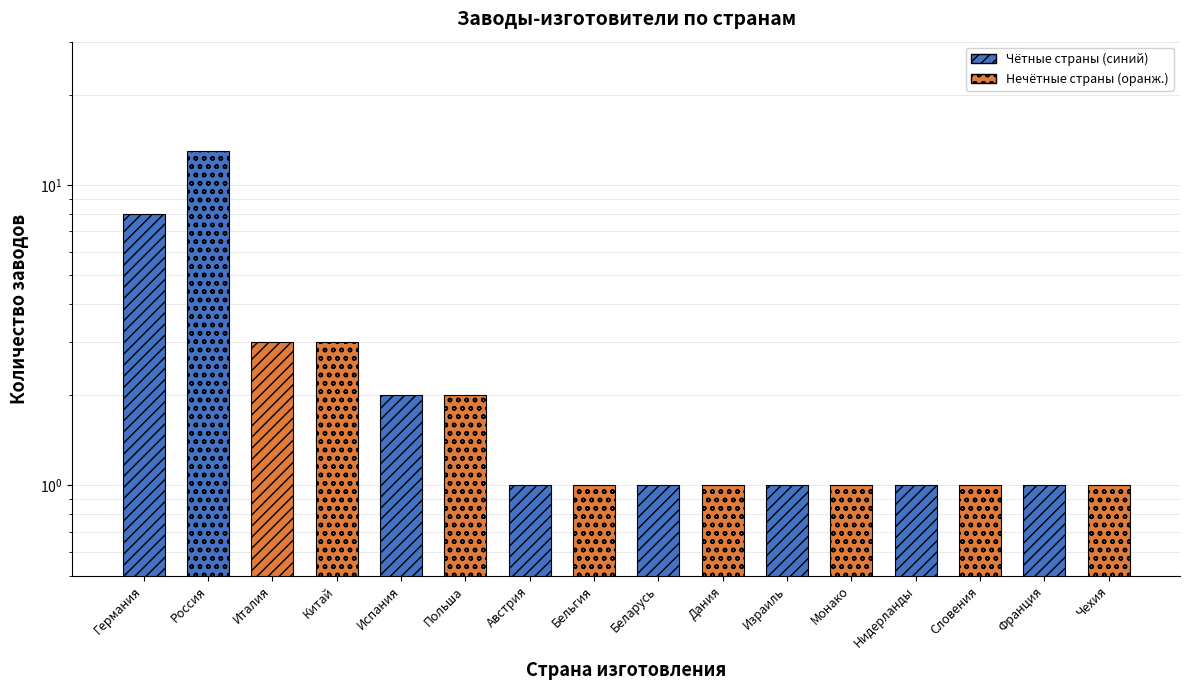

List the labels in order of value, largest first.

Россия, Германия, Италия, Китай, Испания, Польша, Австрия, Бельгия, Беларусь, Дания, Израиль, Монако, Нидерланды, Словения, Франция, Чехия